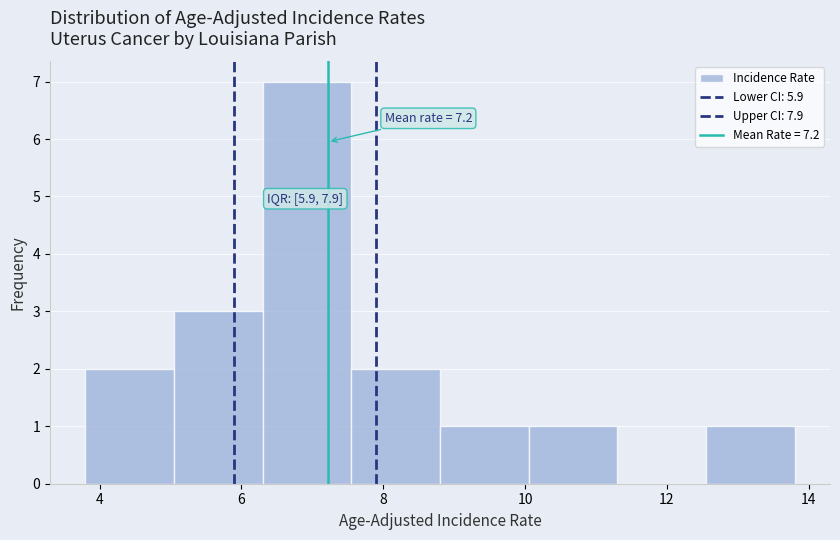

Over which range of the x-axis is the bar tallest?

6.30 to 7.55